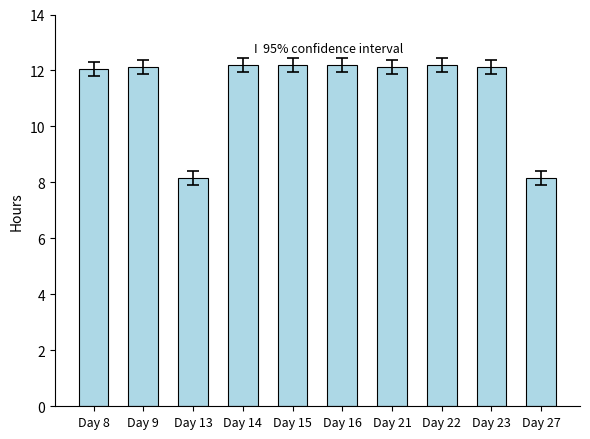

Which has a higher value, Day 27 or Day 8?

Day 8